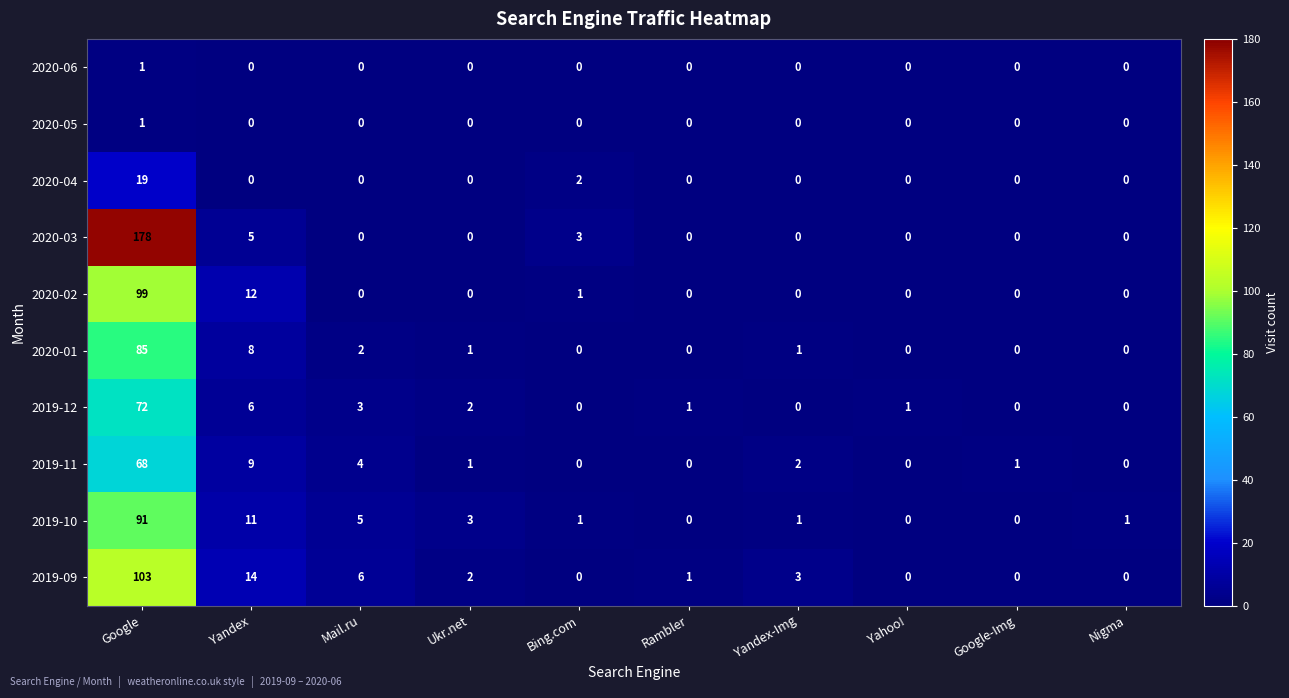

At which label is 2020-01 closest to 42?

Yandex